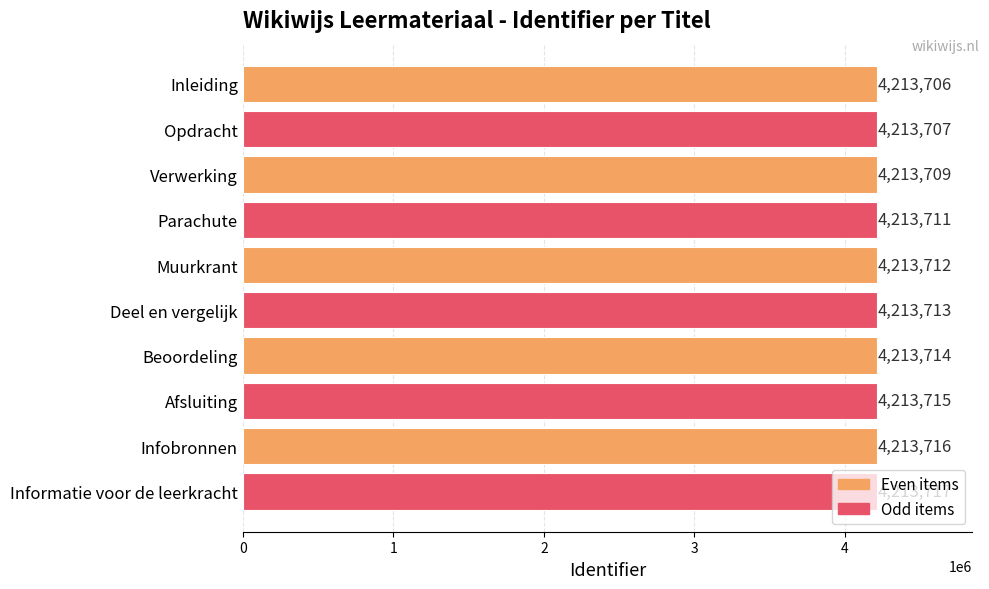

The value at Opdracht is 1858231. True or false?

False